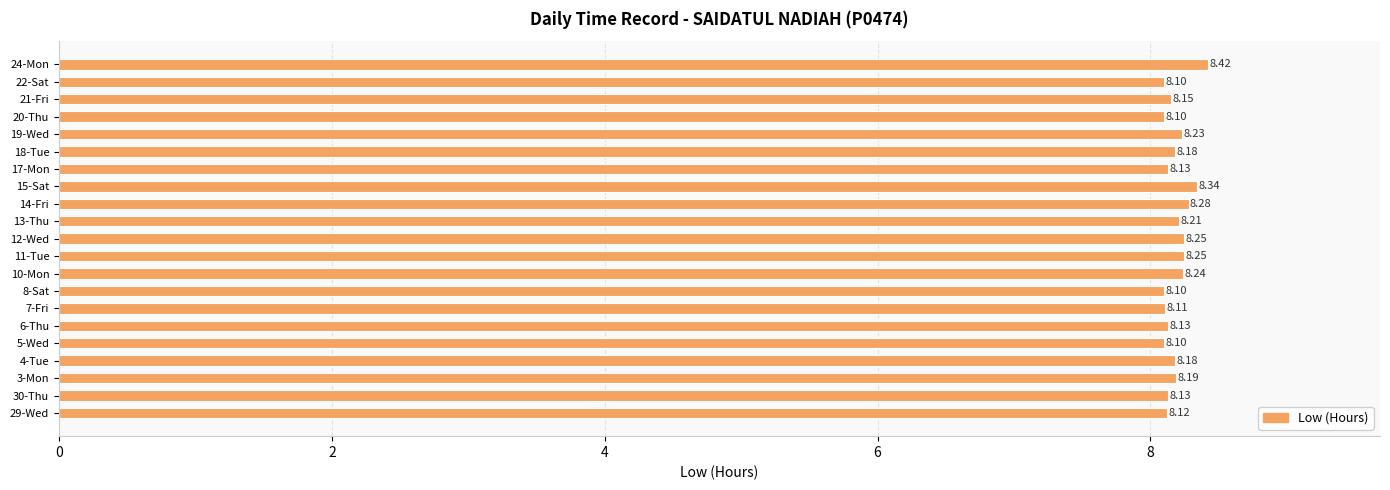

How many bars are there in total?

21